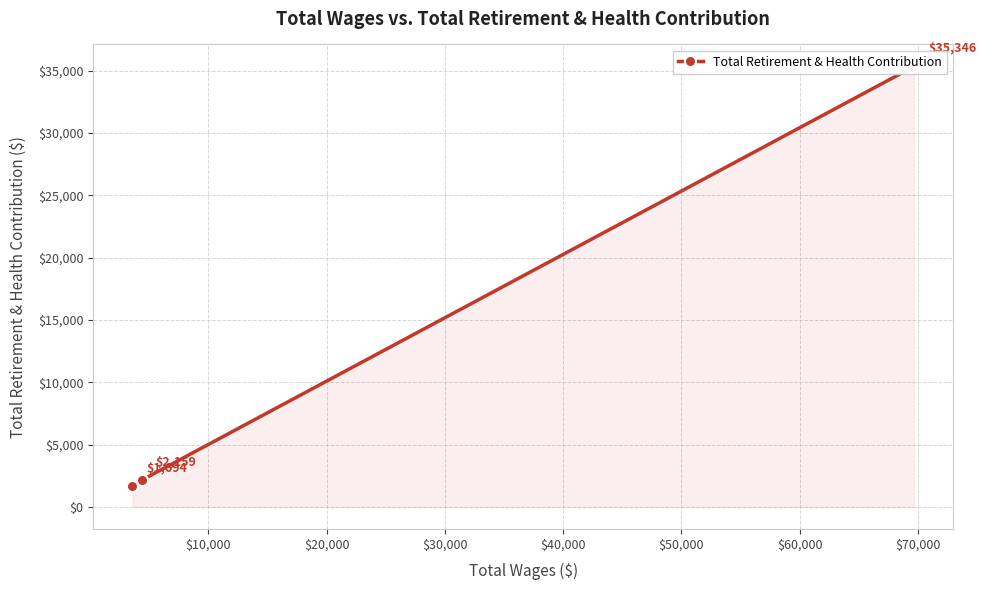

The value at $10,000 is 1386. True or false?

False